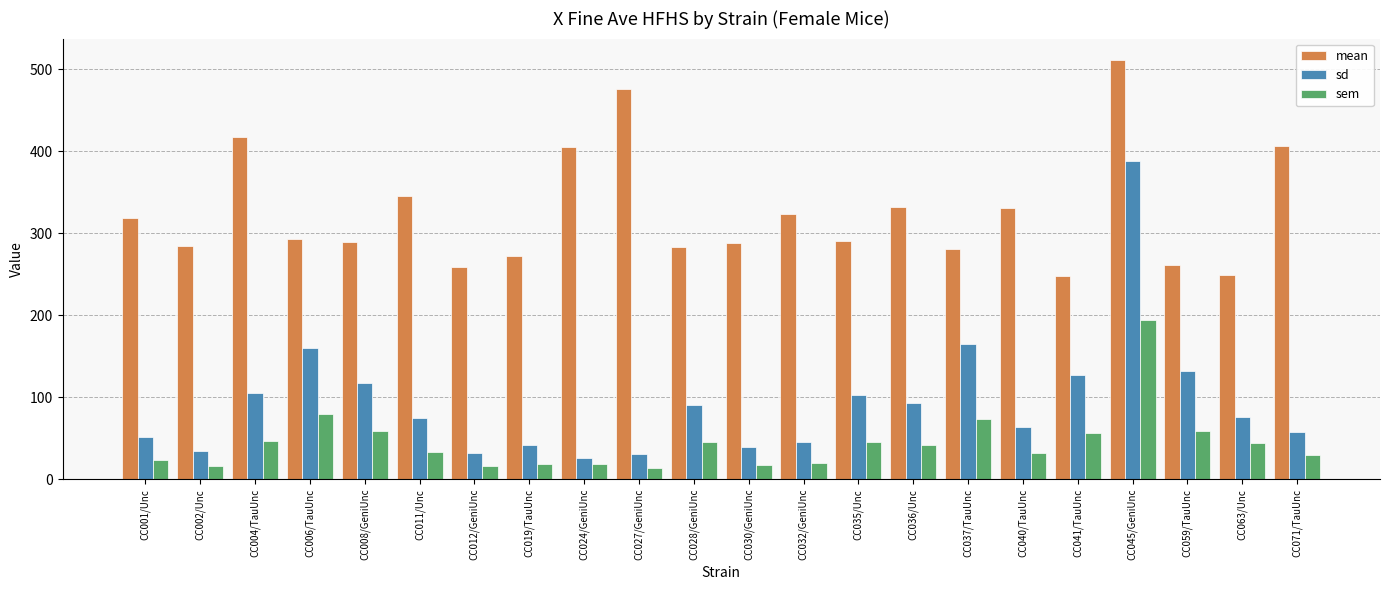

Are the bars horizontal?

No